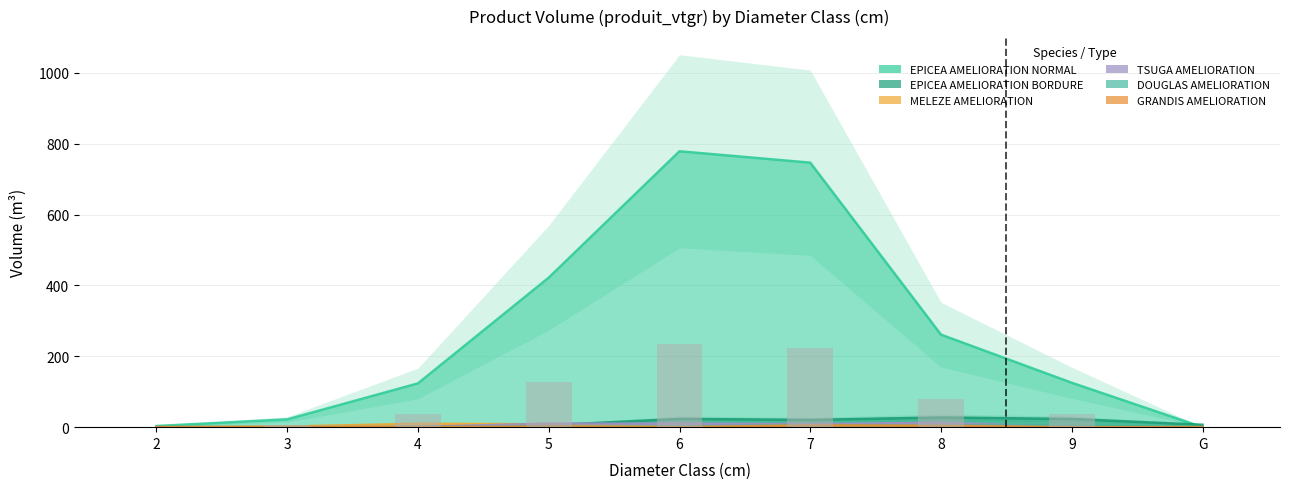

Approximately how many times larger is the value at 4 compared to 7?

0.2